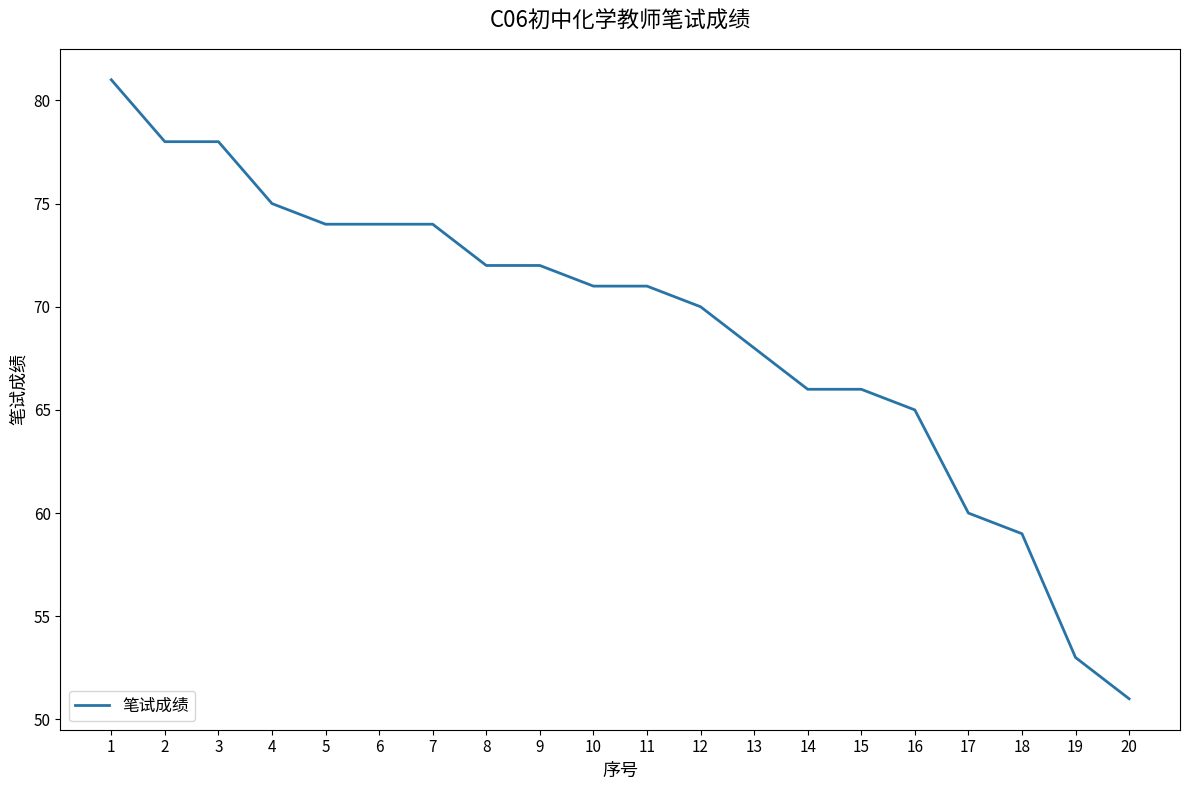

Is it true that the value at 3 is 46?

False